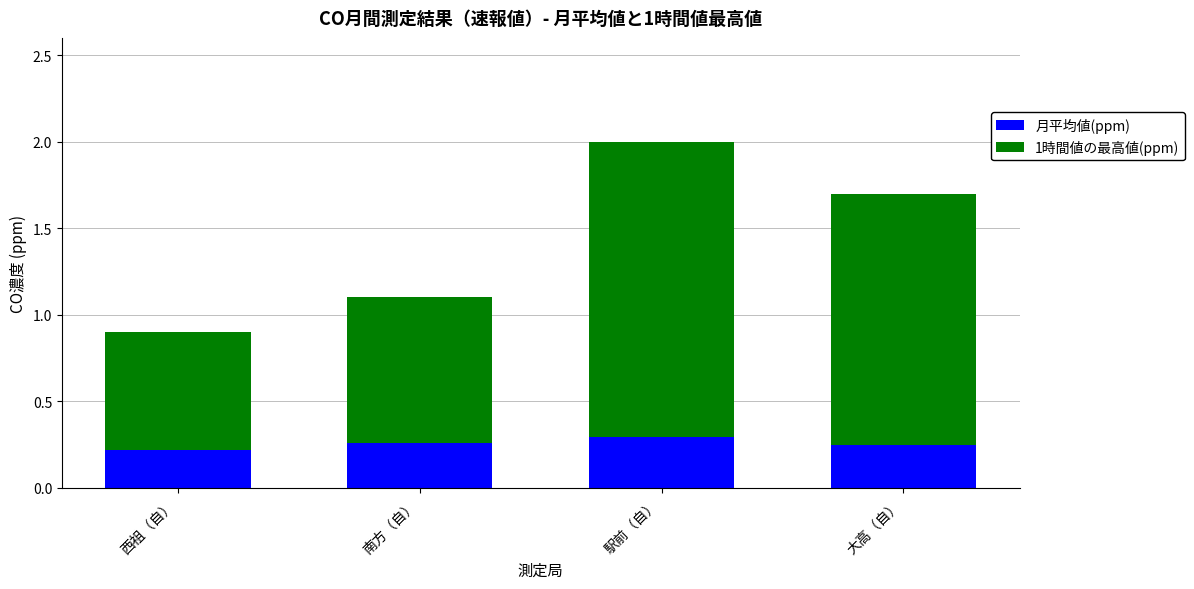

What is the total value across all series at 南方（自）?

1.1